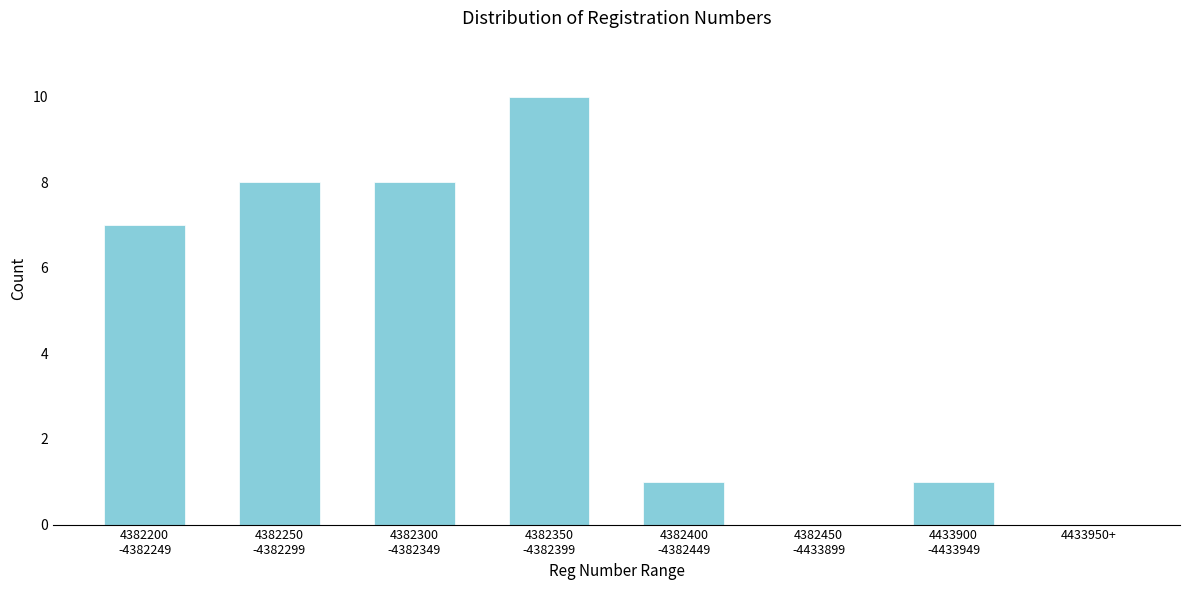

What is the sum of all values?

35